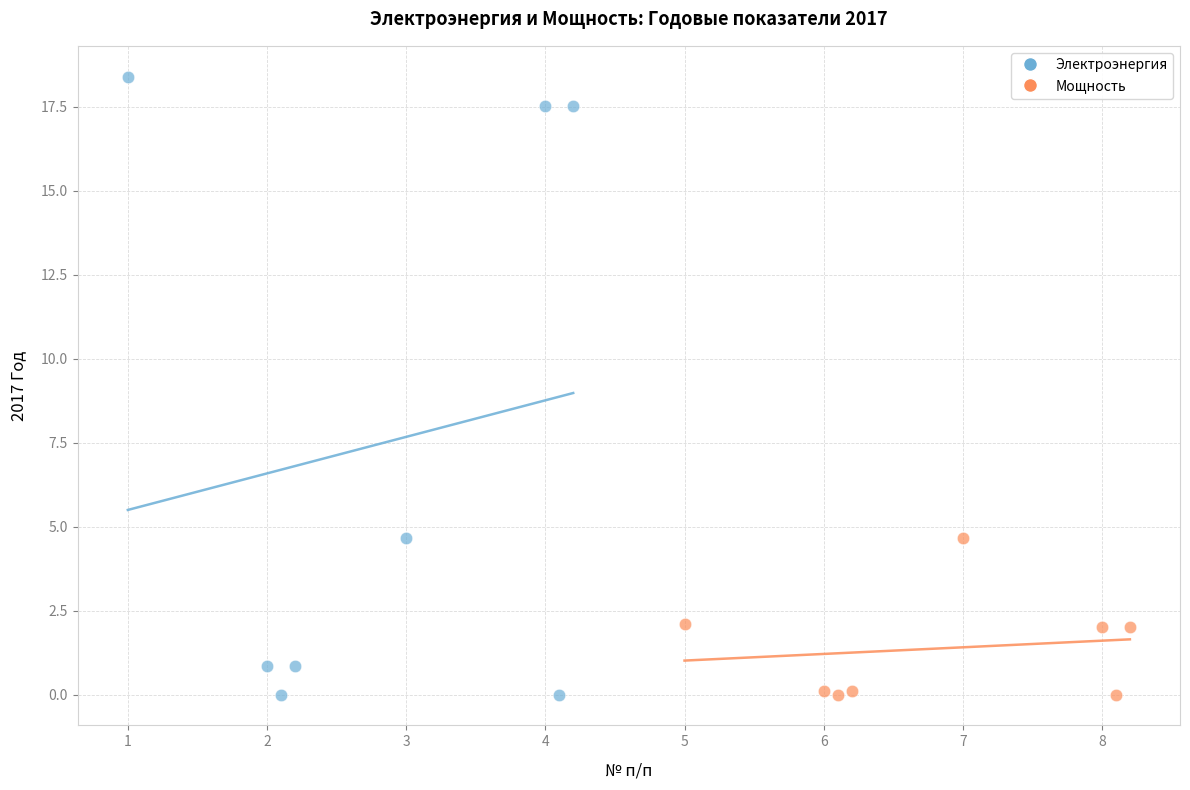

Which series has the largest Y range (max minus min)?

Электроэнергия